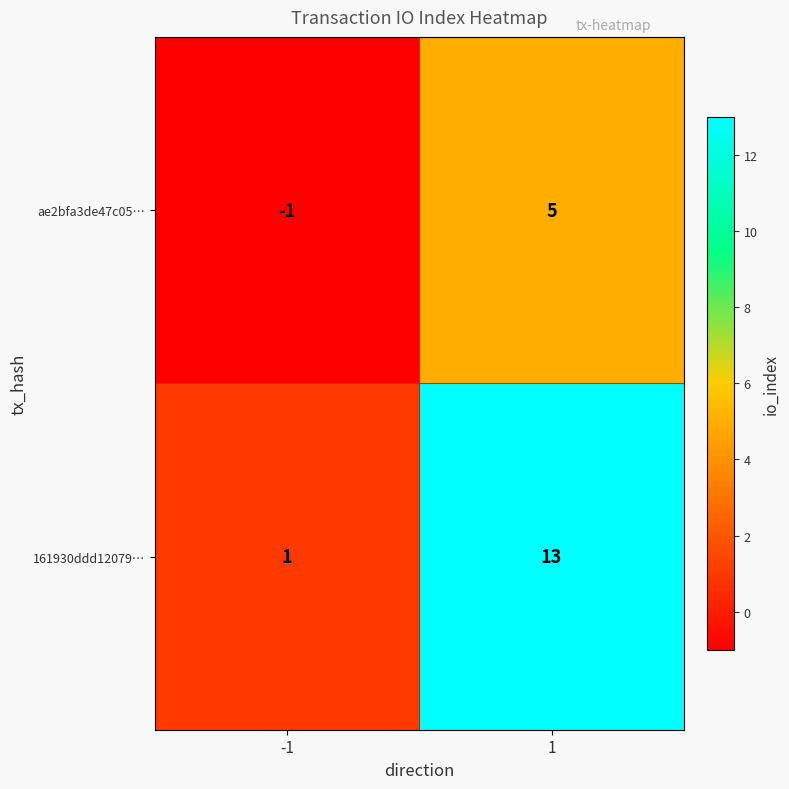

At which category is the sum across all series the highest?

1